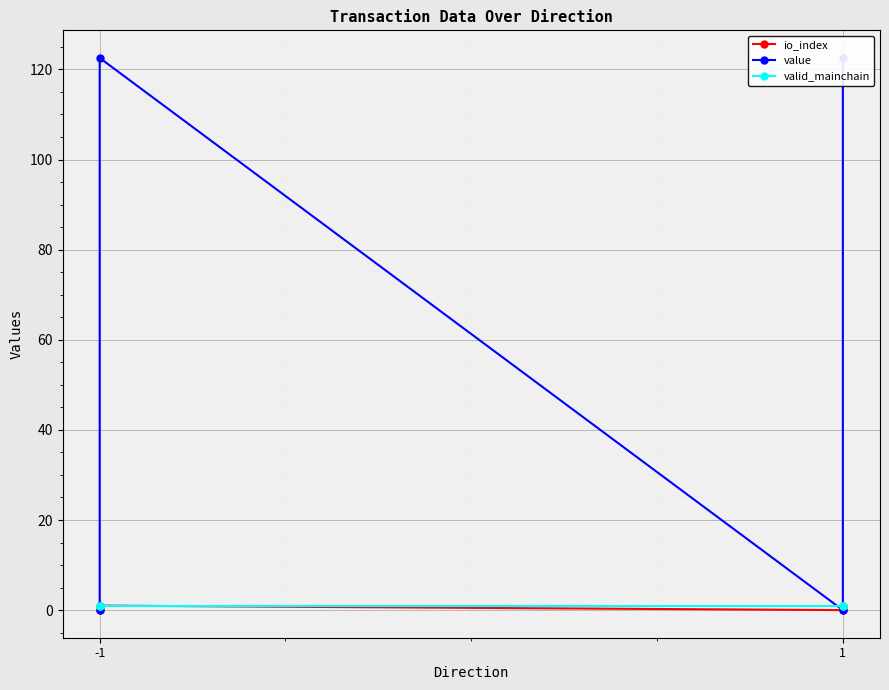

Which series has the largest total across all categories?

value